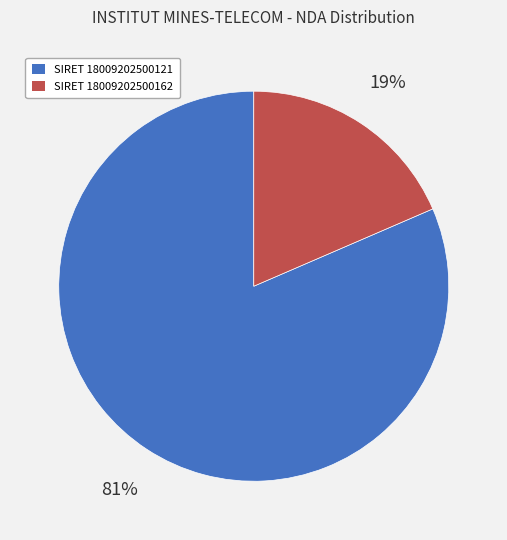

To the nearest percent, what is the average slice percentage?

50%